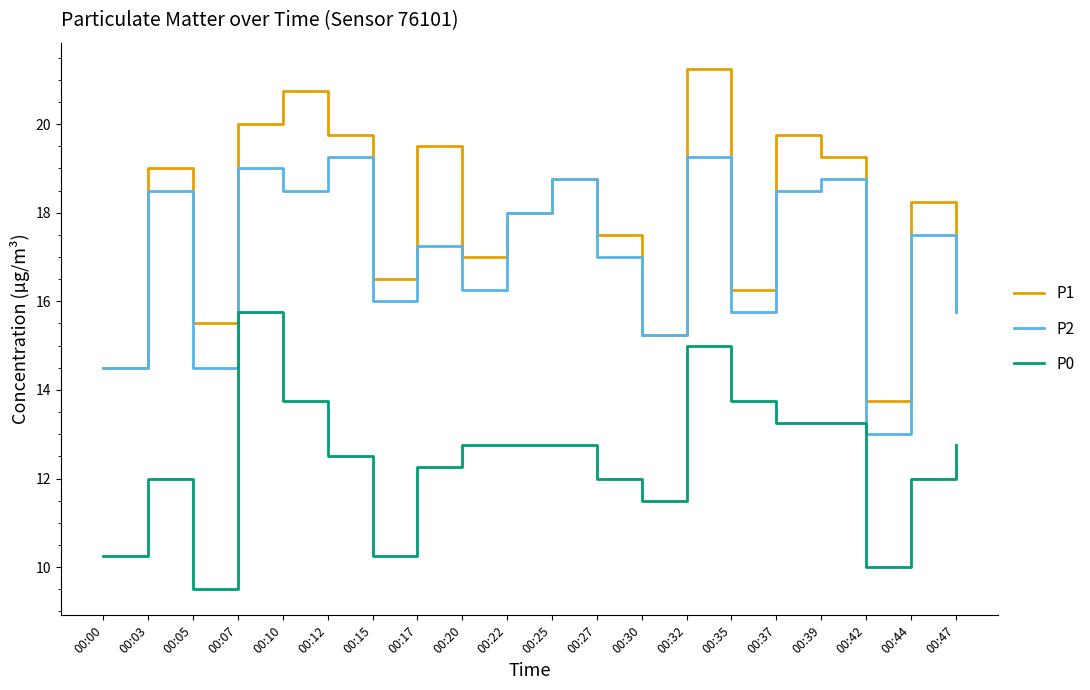

Which category has the lowest value in the P1 series?

00:42